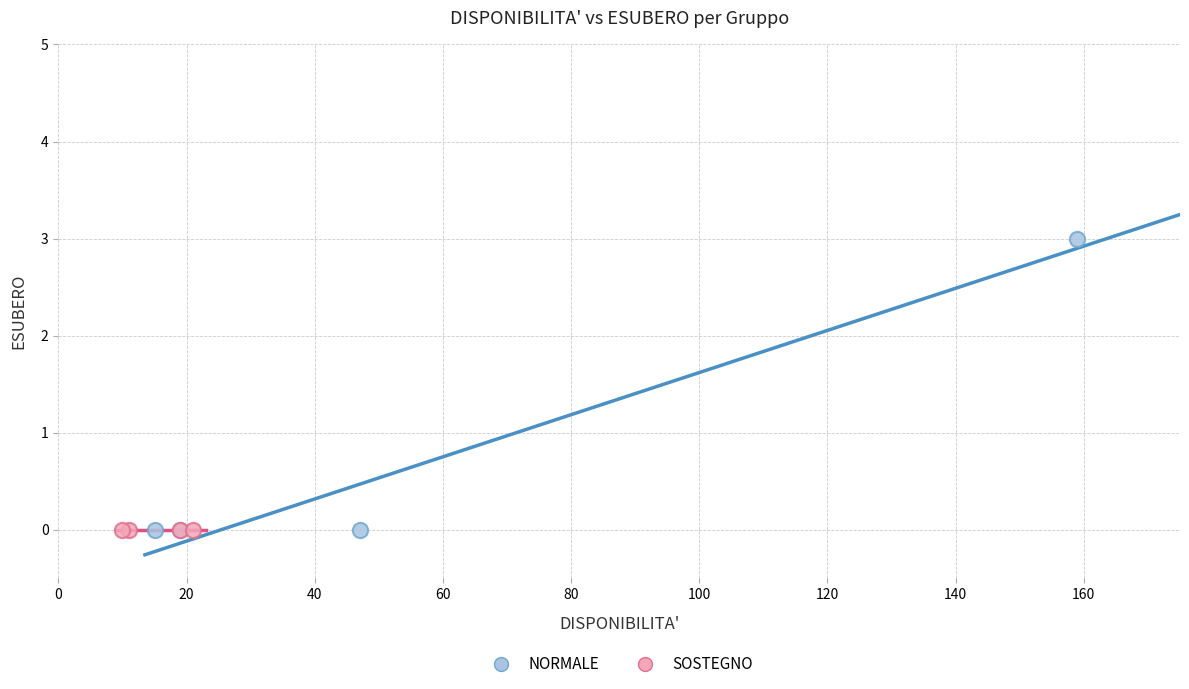

Which series reaches the maximum Y coordinate?

NORMALE